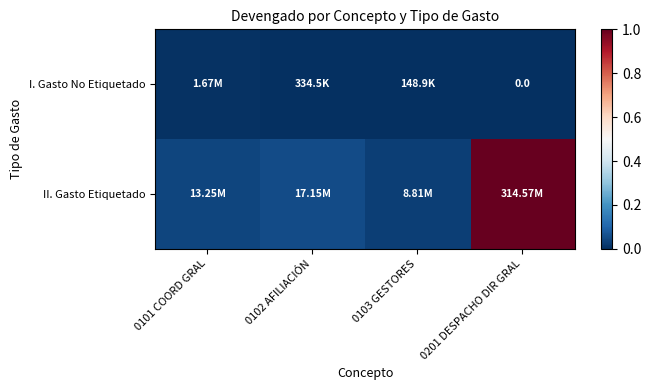

What is the difference between the maximum and second lowest values in the II. Gasto Etiquetado series?

1.0